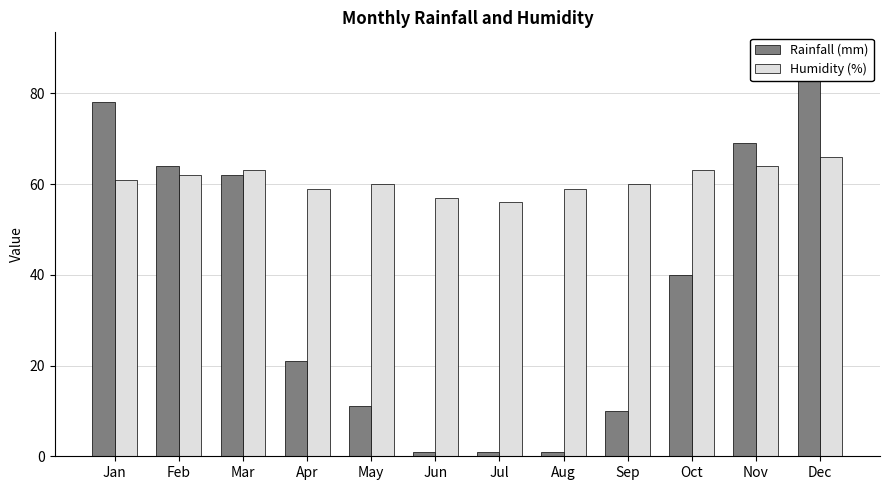

How many distinct data groups are displayed?

2